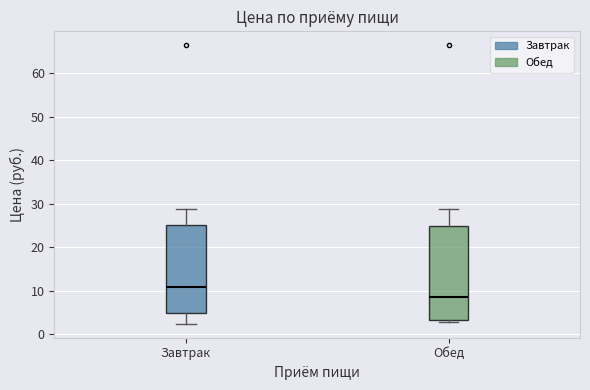

Where does the upper whisker of the box for Завтрак end on the y-axis? The values are not printed on the chart, so give them approximately, as read against the axis.

29